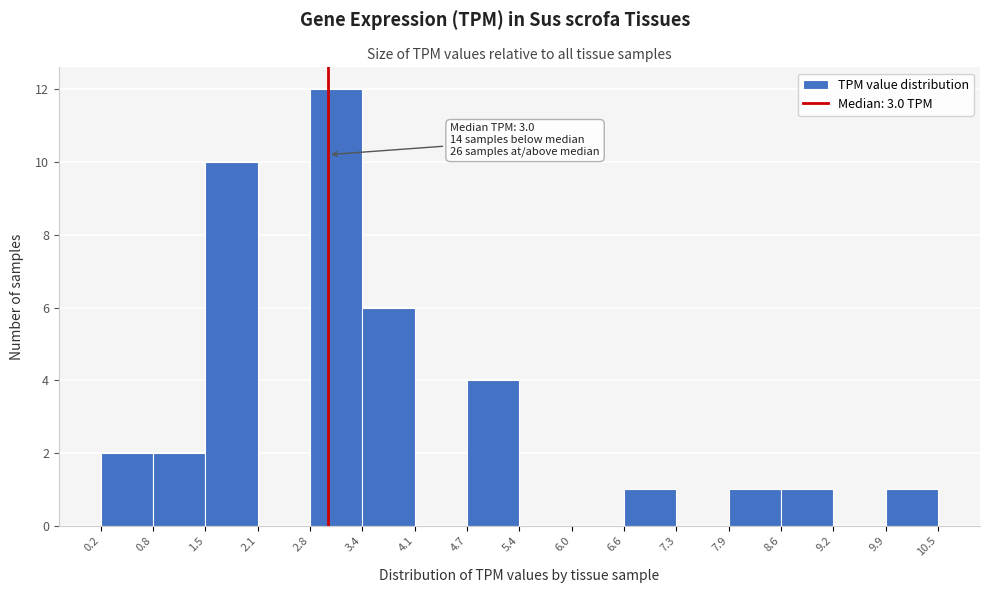

Which range on the x-axis has the tallest bar?

2.8 to 3.4